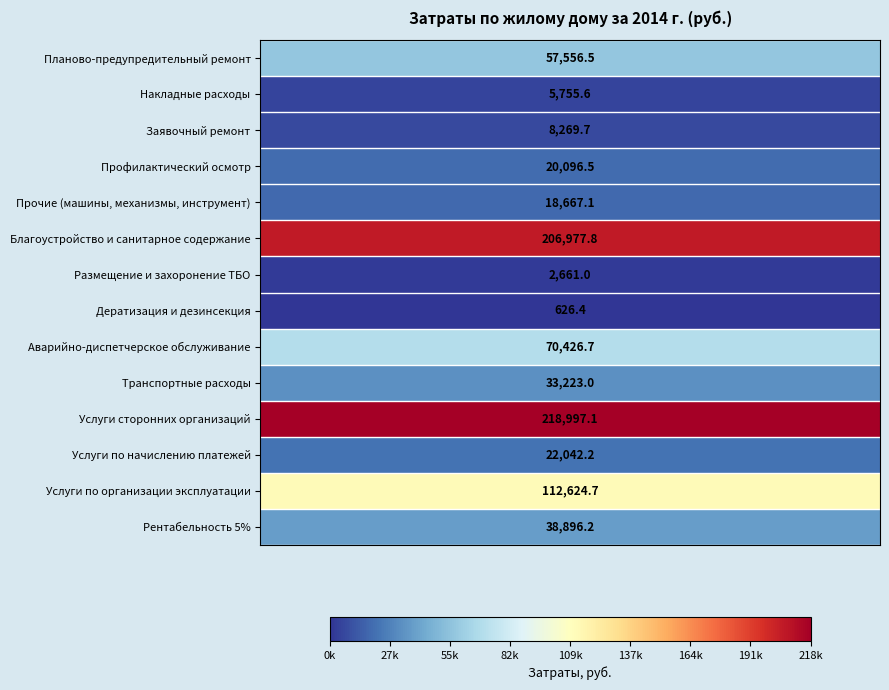

What is the average value of the Аварийно-диспетчерское обслуживание series?

70426.7